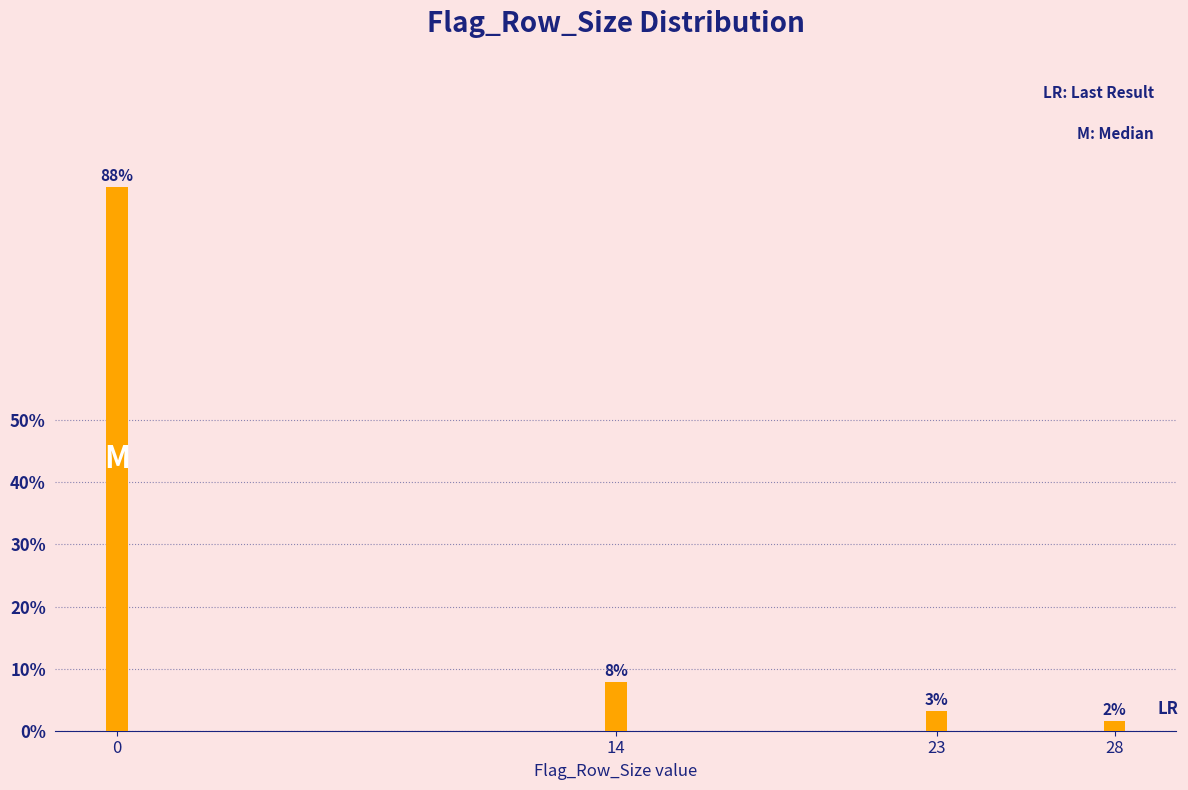

Are the bars horizontal?

No